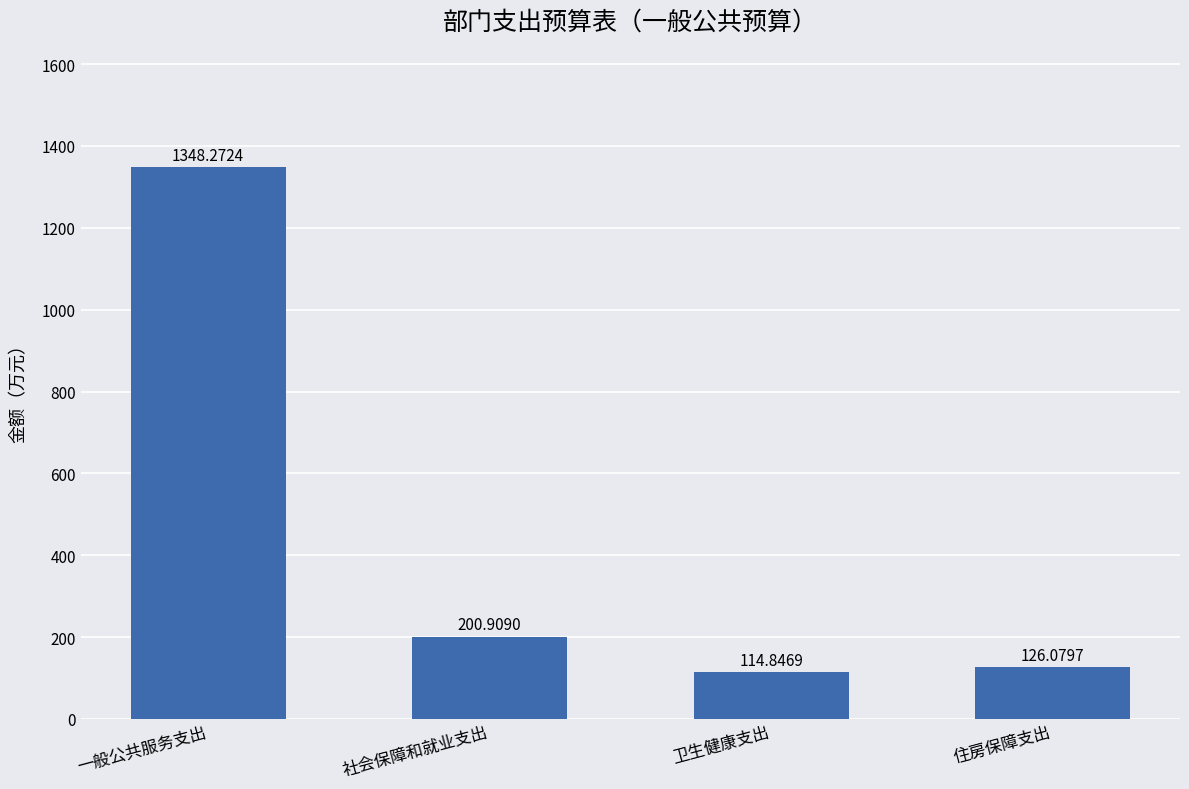

Reading left to right, transcribe all the data shown in this chart.

一般公共服务支出=1348.3	社会保障和就业支出=200.9	卫生健康支出=114.8	住房保障支出=126.1